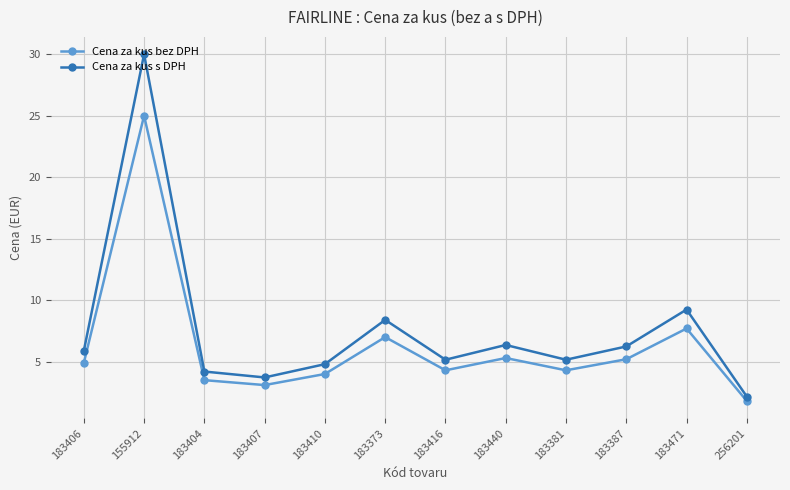

List the series in order of their overall mean, lowest first.

Cena za kus bez DPH, Cena za kus s DPH